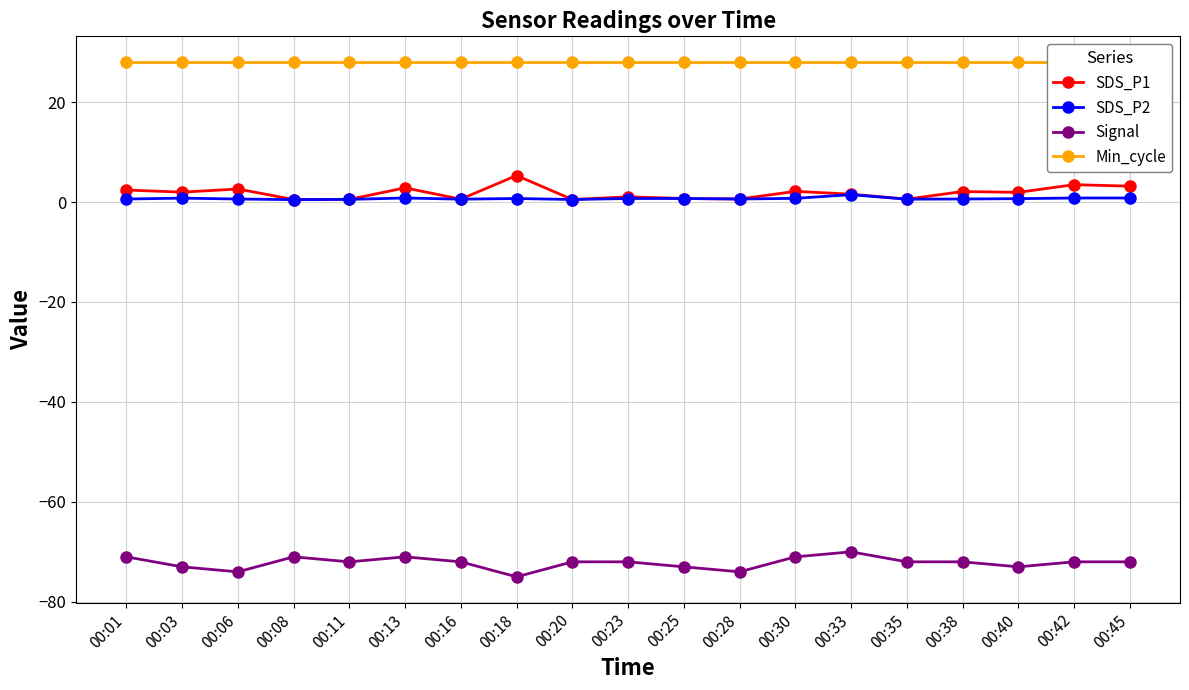

At which label does SDS_P1 first exceed 1?

00:01